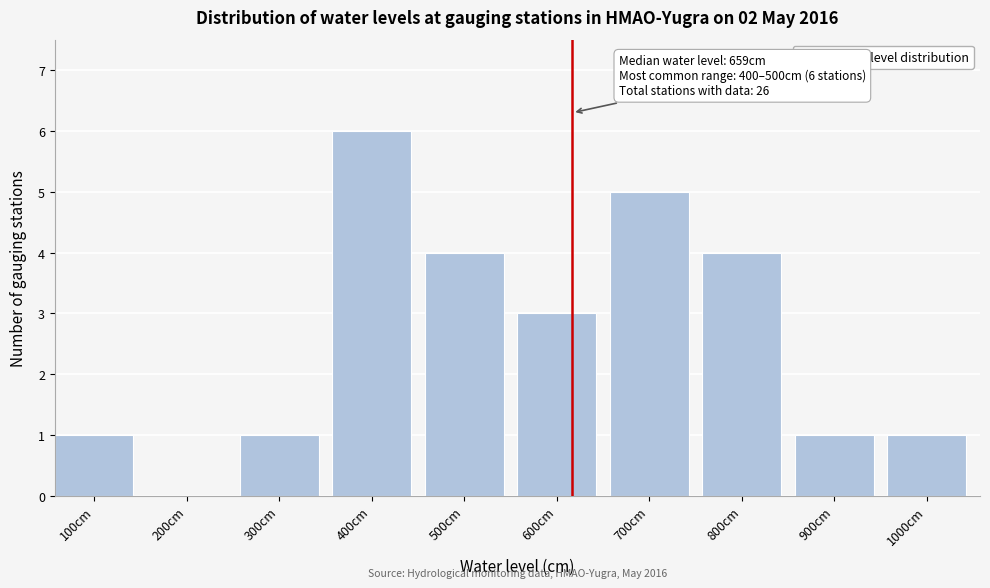

Reading left to right, what are all the values shown in this chart?

100cm=1	200cm=0	300cm=1	400cm=6	500cm=4	600cm=3	700cm=5	800cm=4	900cm=1	1000cm=1